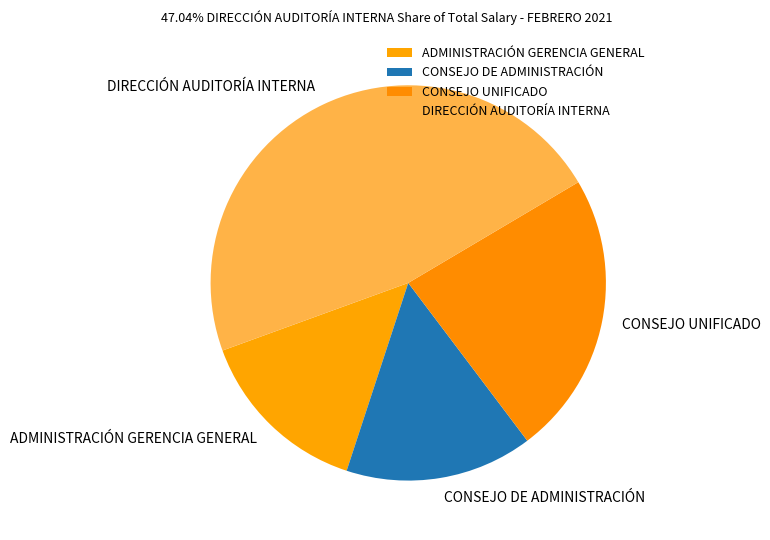

Which has a higher value, CONSEJO UNIFICADO or ADMINISTRACIÓN GERENCIA GENERAL?

CONSEJO UNIFICADO